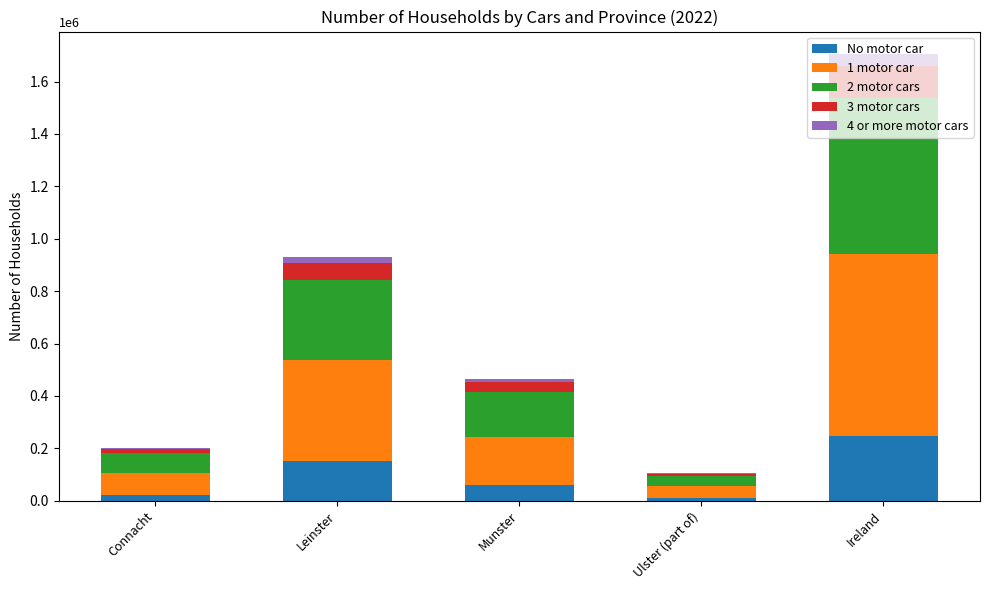

Which category has the highest value in the No motor car series?

Ireland